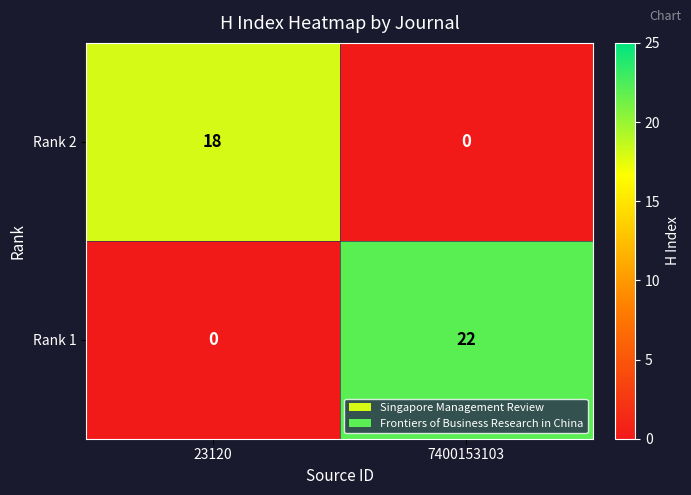

How many data points in Rank 2 are less than 18?

1